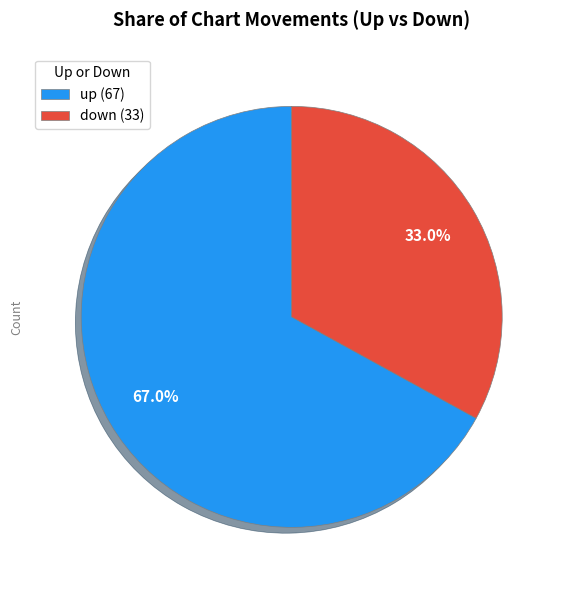

Is it true that down is 33% of the pie?

True